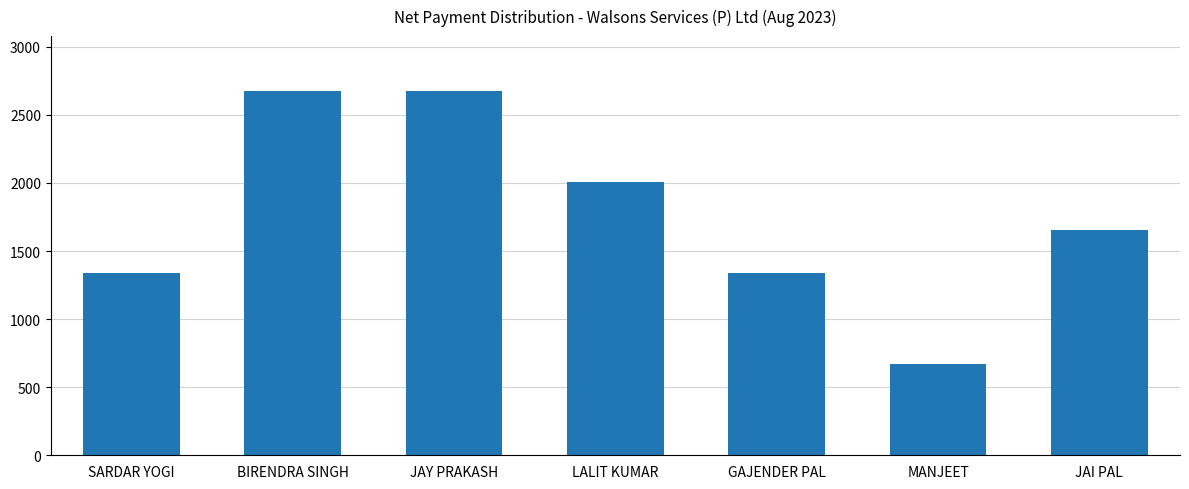

The value at SARDAR YOGI is 1339. True or false?

True